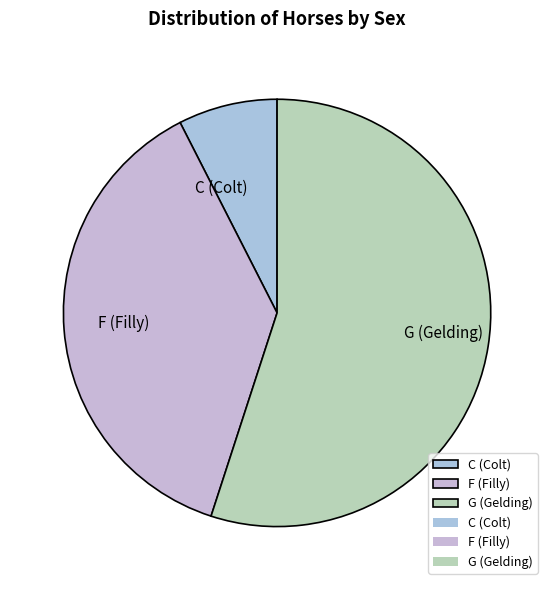

Do G and C together represent more than half of the pie?

Yes